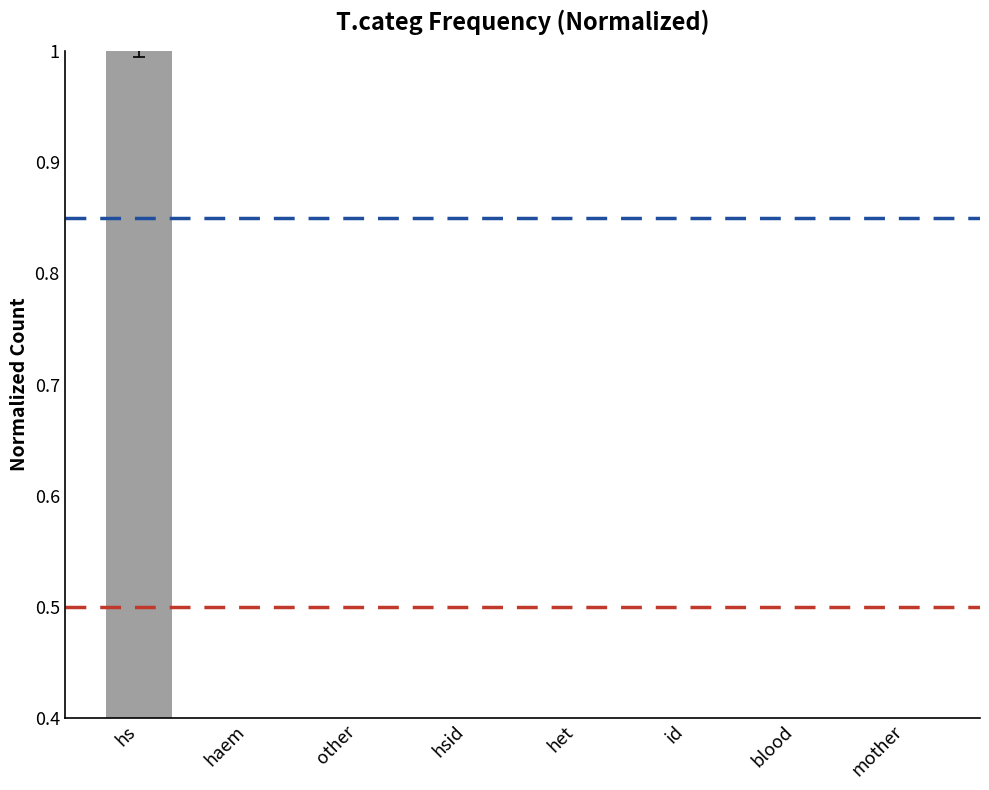

The chart shows a value of 0.1 at id. True or false?

False